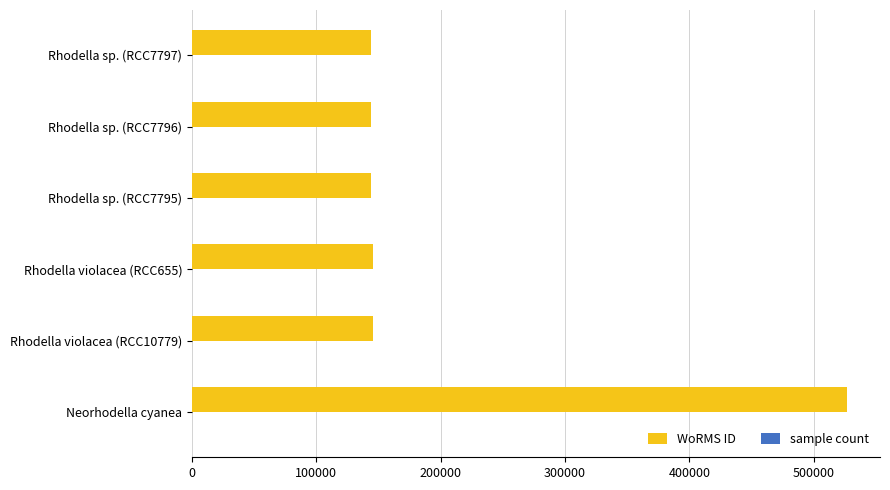

Which category has the highest value across all series?

Neorhodella cyanea